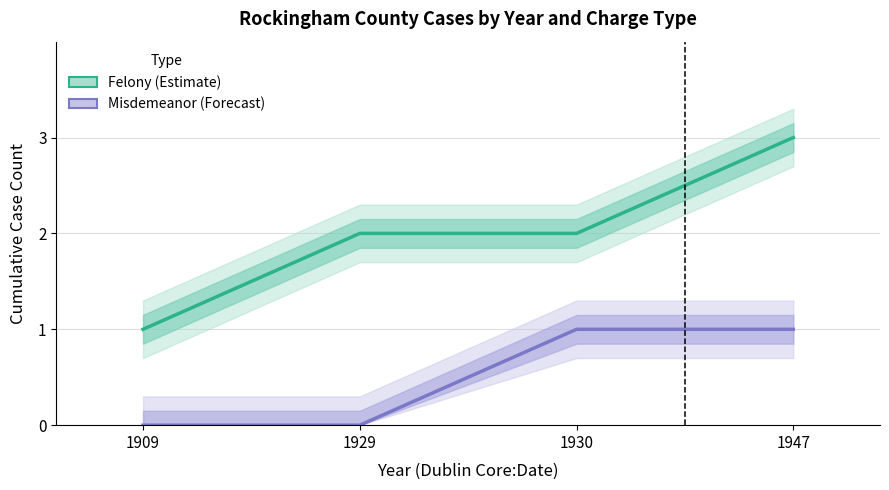

Count the number of categories in the chart.

4